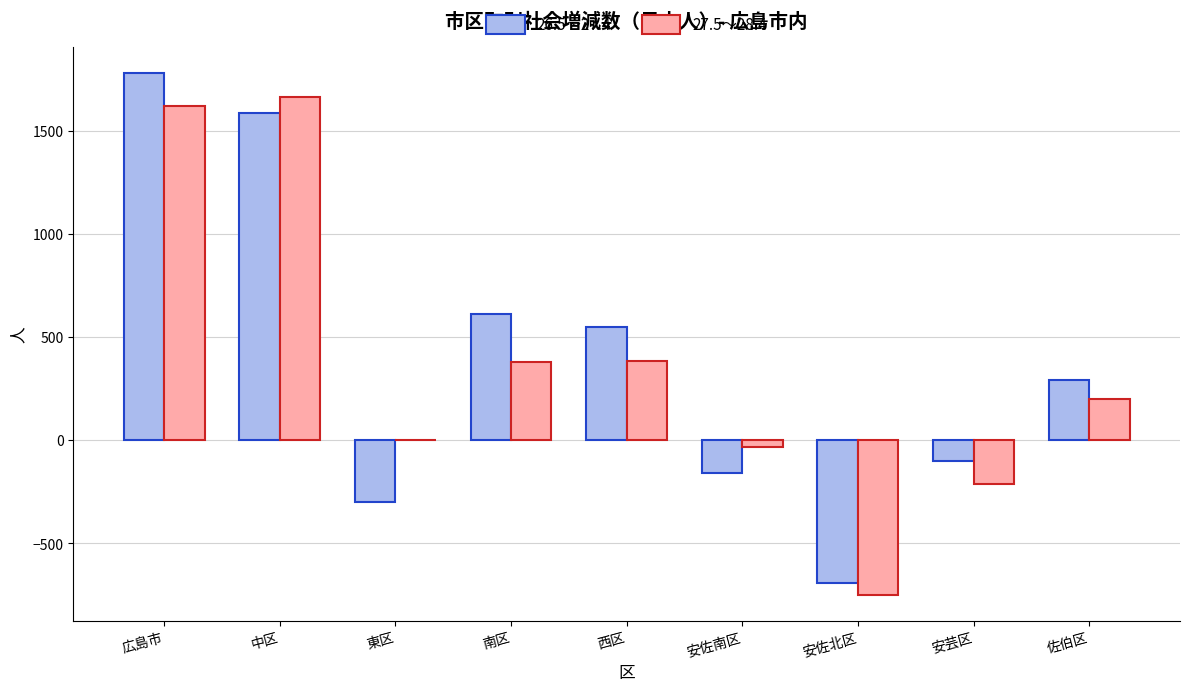

Between 中区 and 西区, which series saw the biggest shift?

27.5～28.4